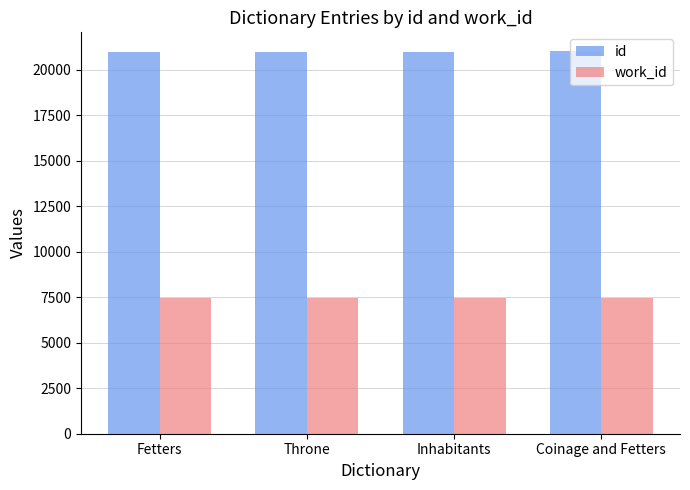

Is it true that id equals 37732 at Fetters?

False